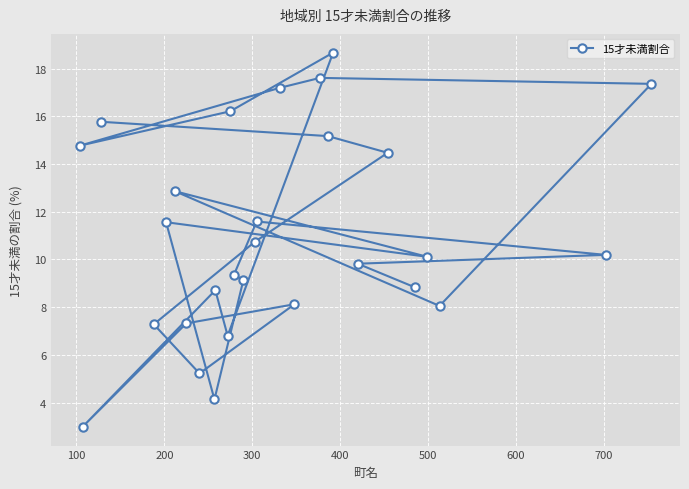

What is the difference between the second highest and minimum values?

14.6